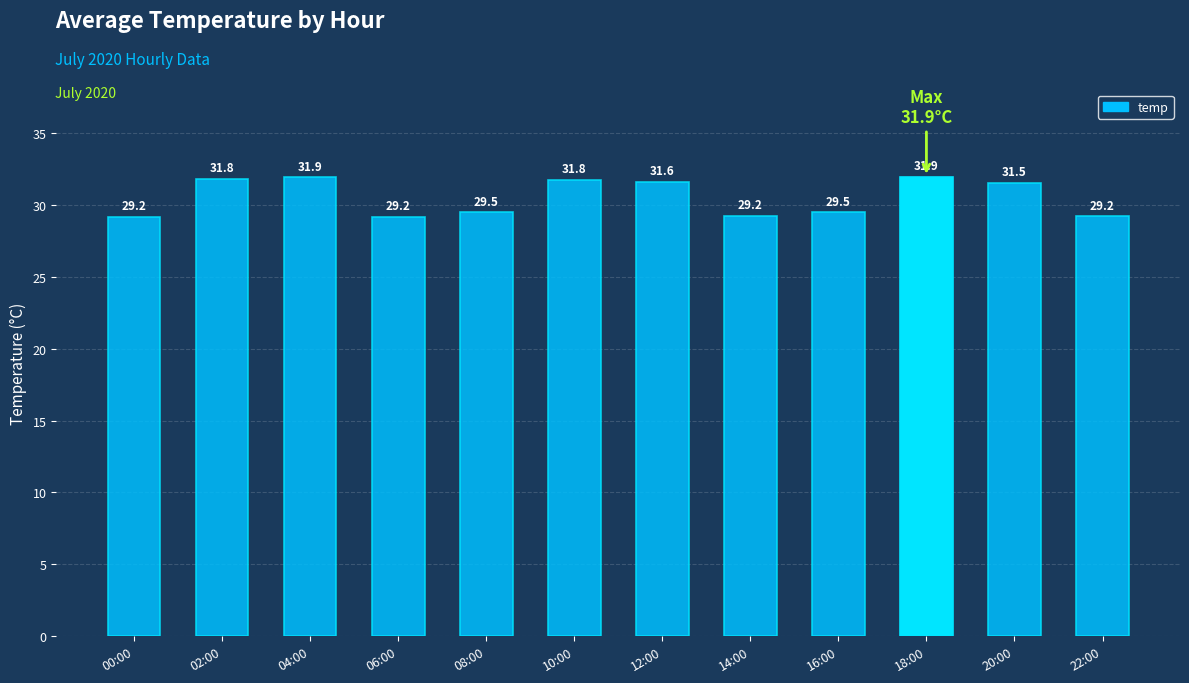

True or false: the data shows 31.6 at 12:00.

True